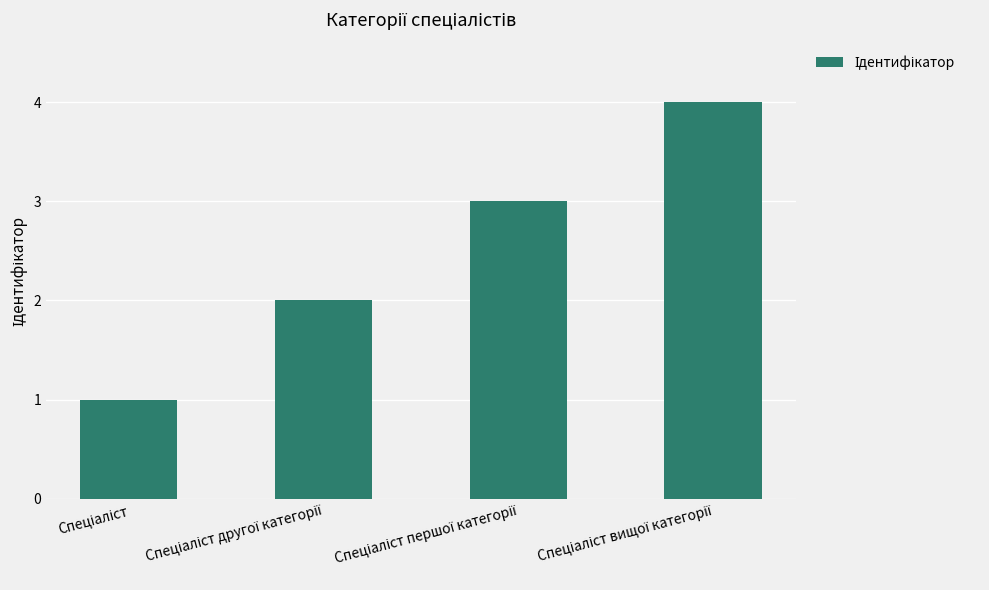

What is the difference between the maximum and minimum values?

3